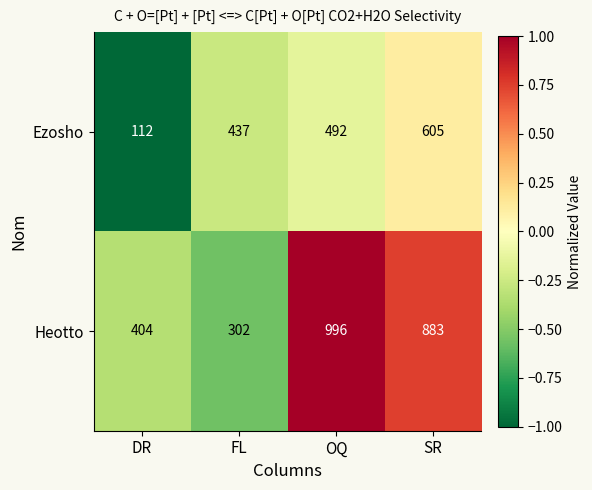

What is the difference between the maximum and minimum values in the Ezosho series?

493